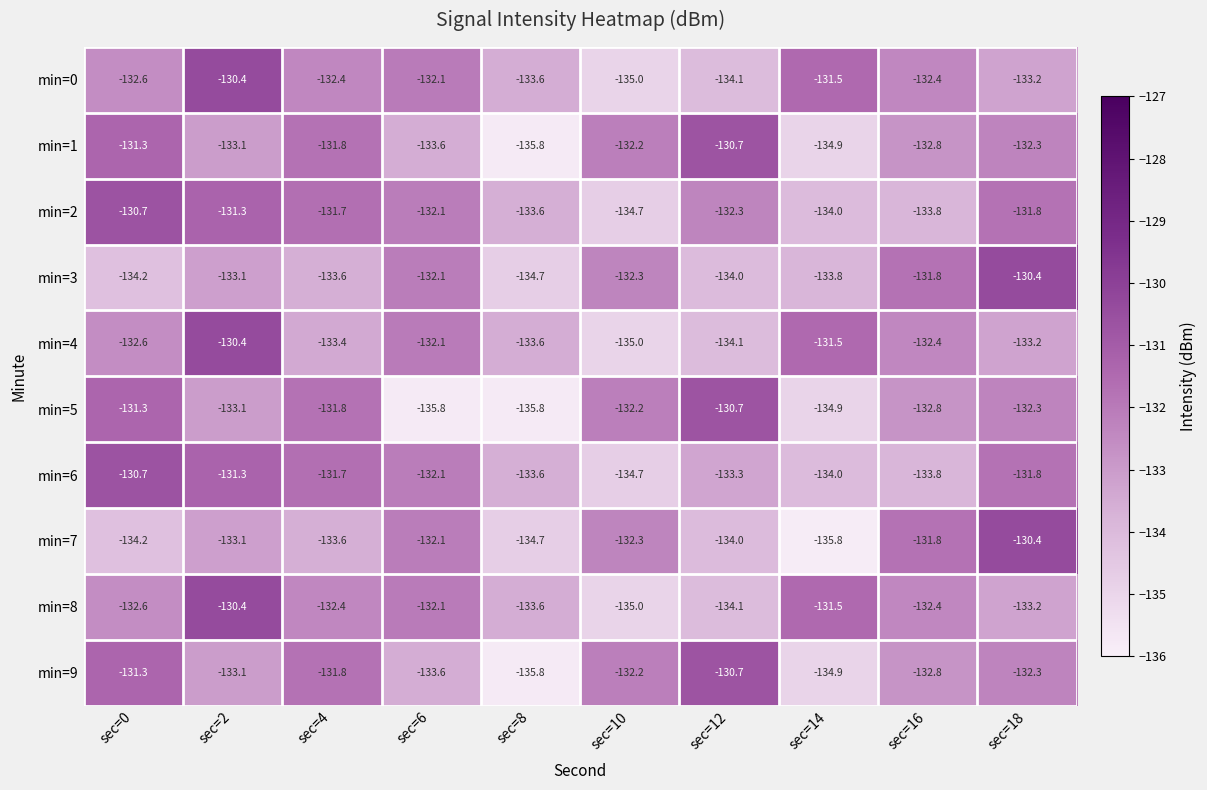

What is the difference between the highest and lowest values at sec=10?

2.8